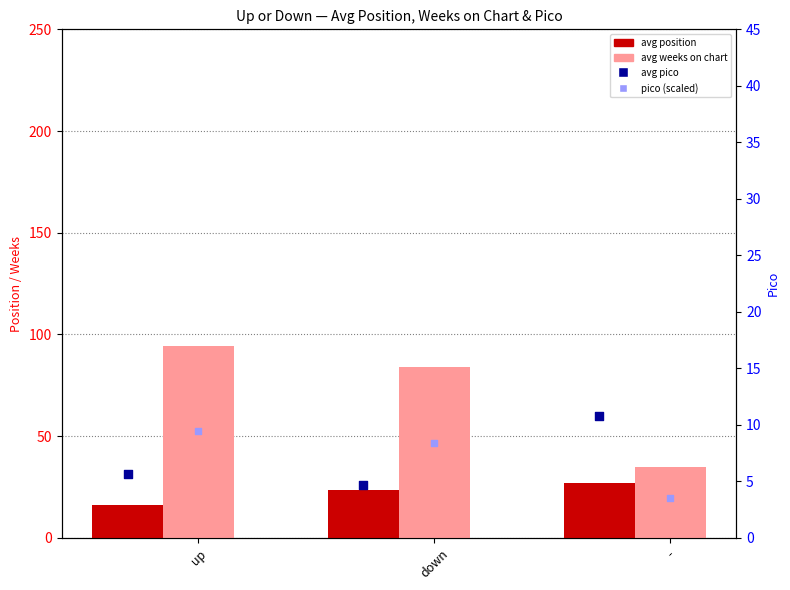

What are all the series names shown in the legend?

avg position, avg weeks on chart, avg pico, pico (scaled)